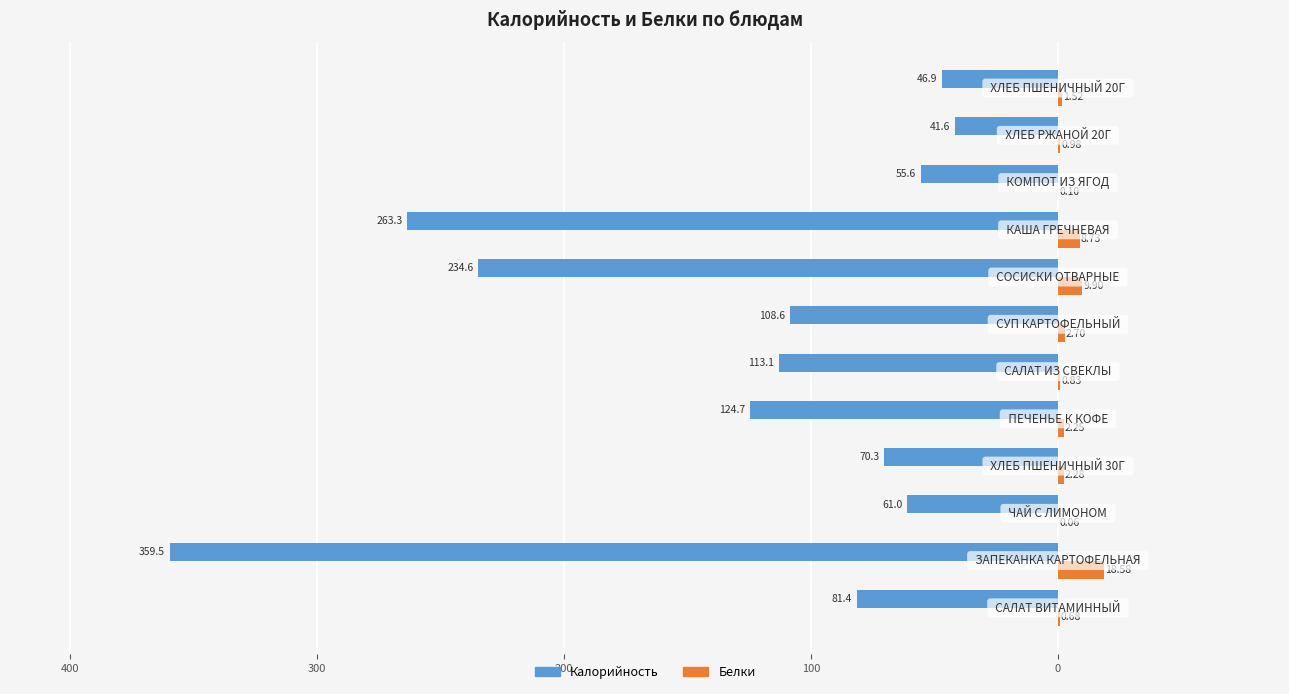

What are all the series names shown in the legend?

Калорийность, Белки